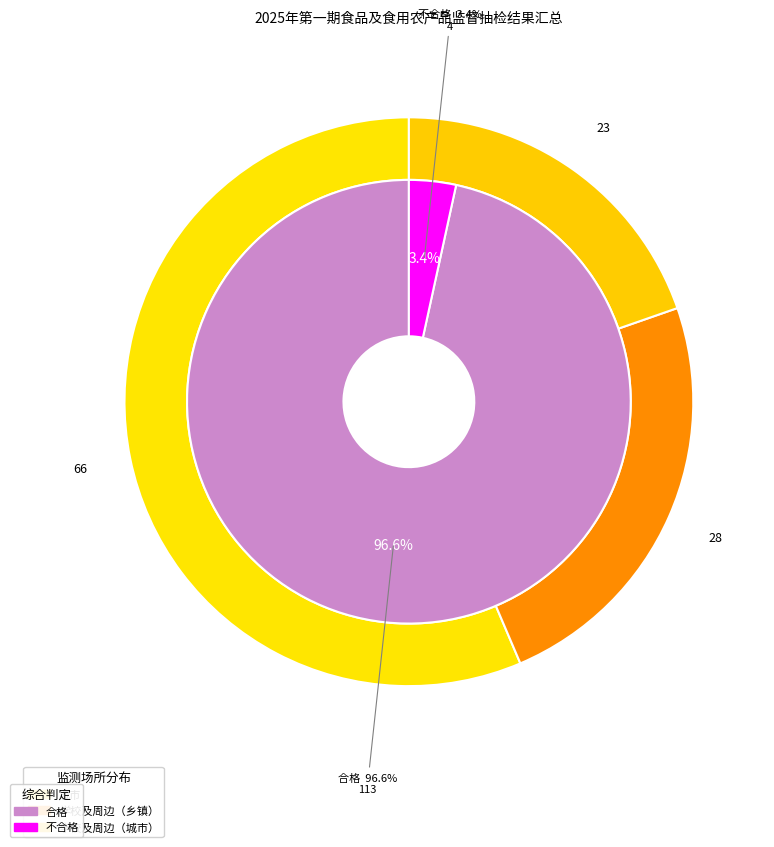

Which has a higher value, 学校及周边（乡镇） or 学校及周边（城市）?

学校及周边（乡镇）